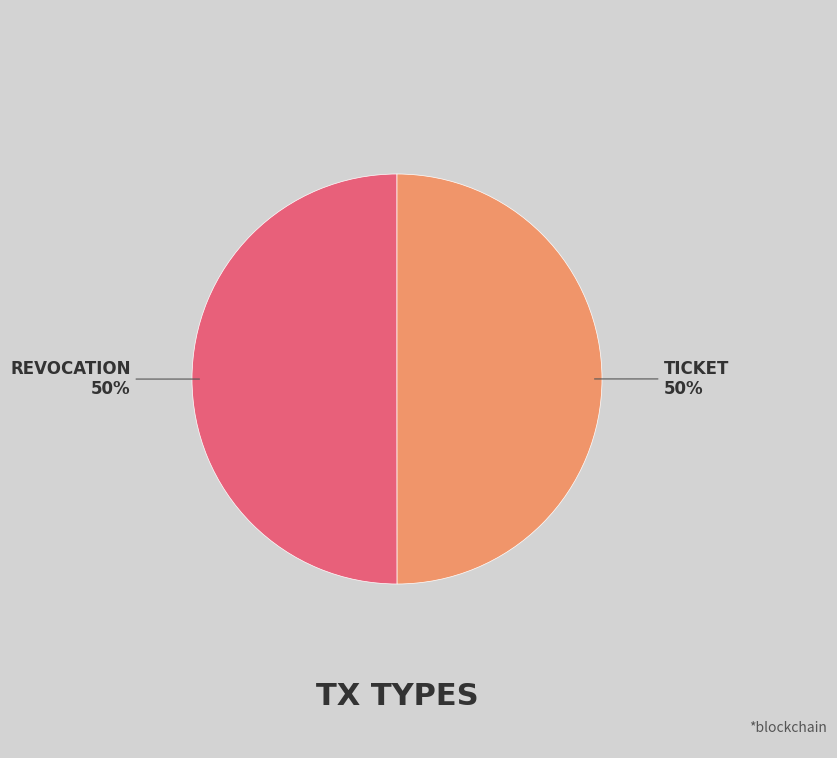

To the nearest percent, what is the average slice percentage?

50%